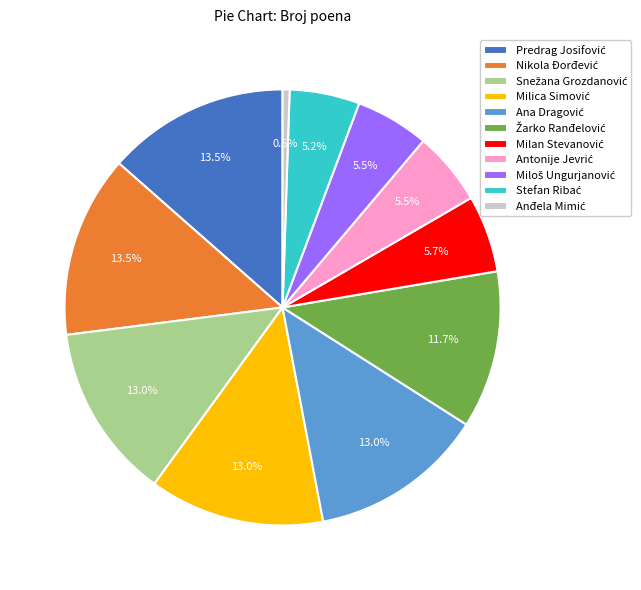

To the nearest percent, what is the difference between the largest and smallest slice percentages?

13%